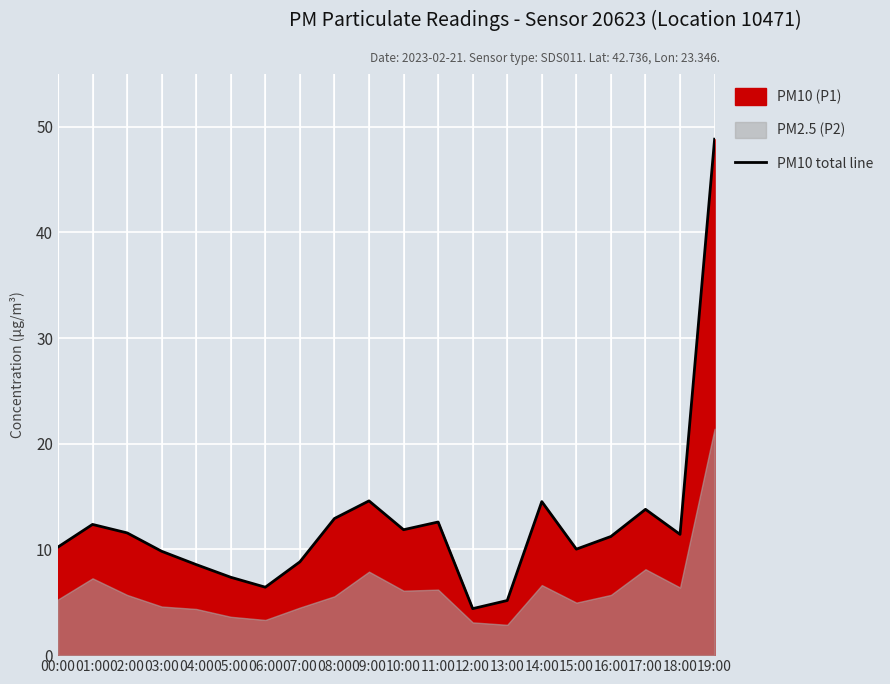

True or false: the data has more than 0 interior local peaks.

True